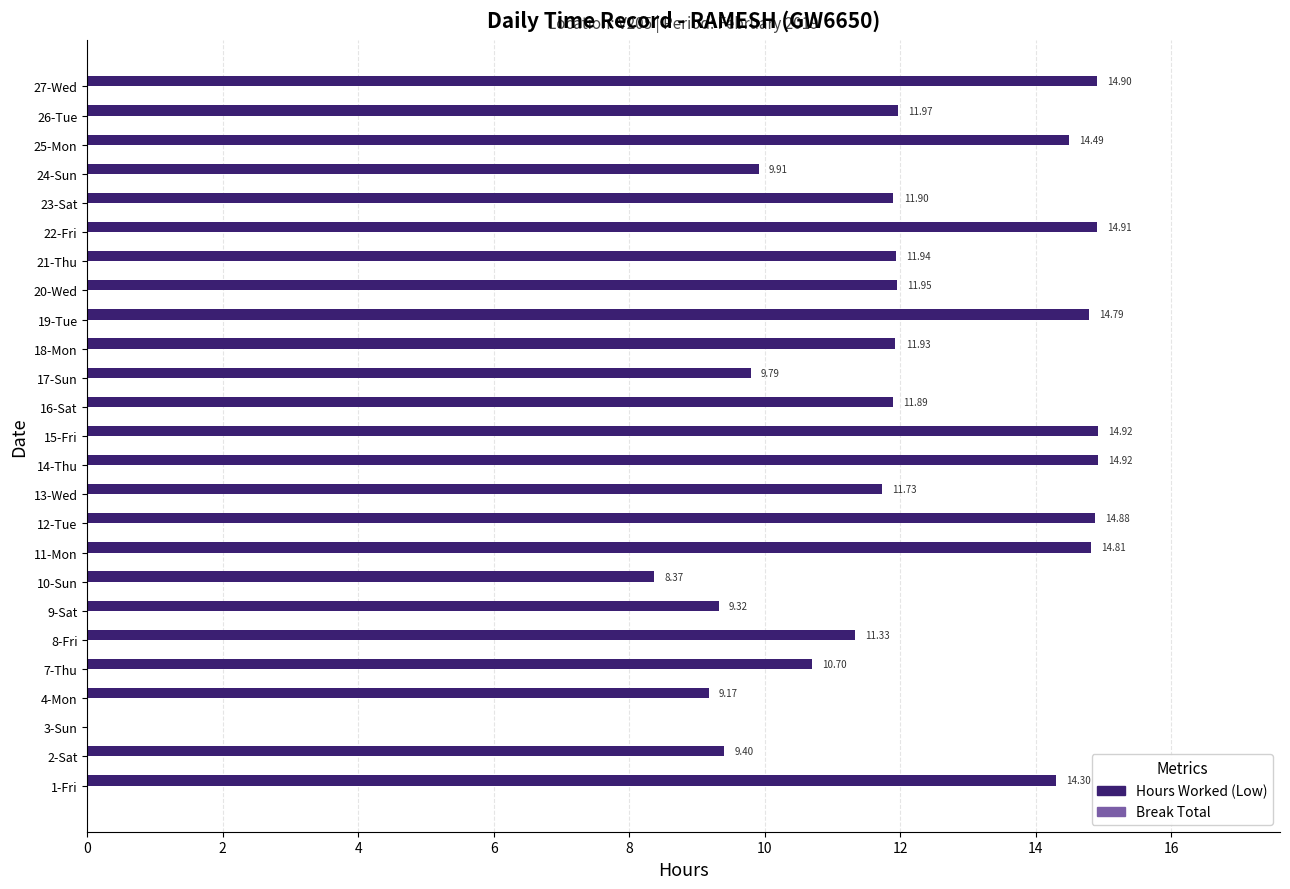

What is the sum of the values at 9-Sat and 1-Fri?

23.6